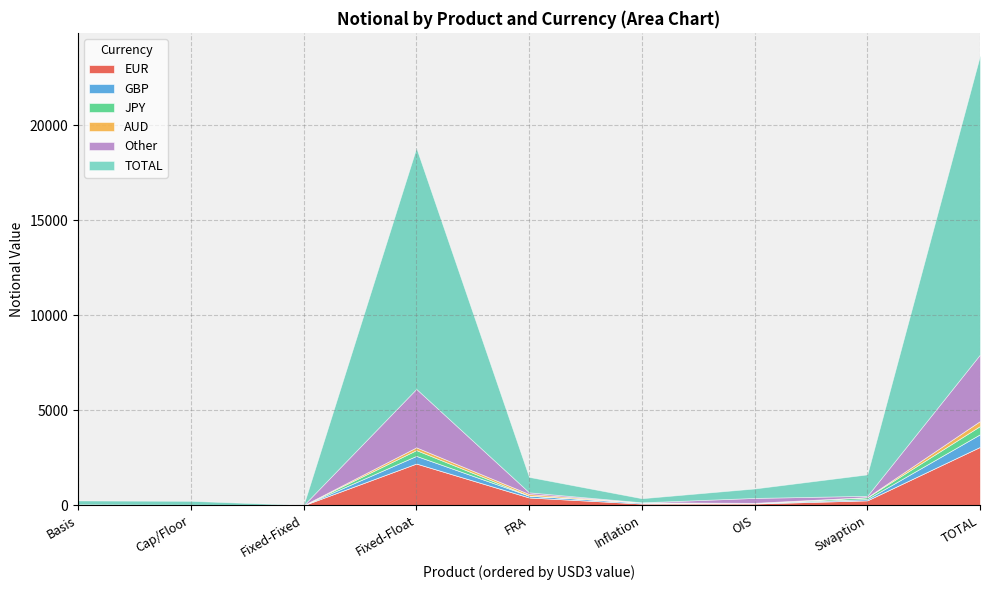

How many interior local valleys does the GBP series have?

2